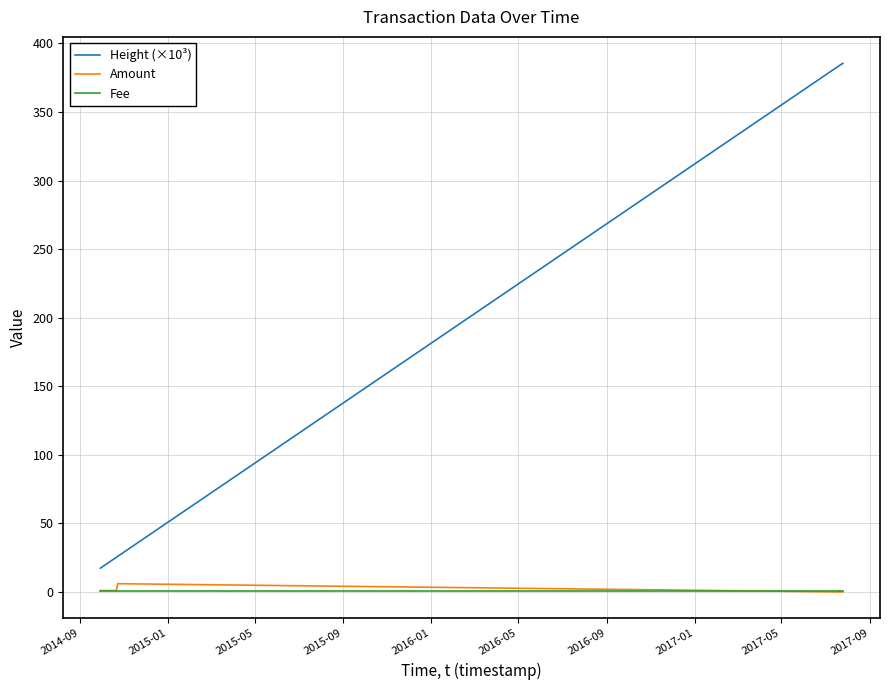

What are all the series names shown in the legend?

Height (×10³), Amount, Fee